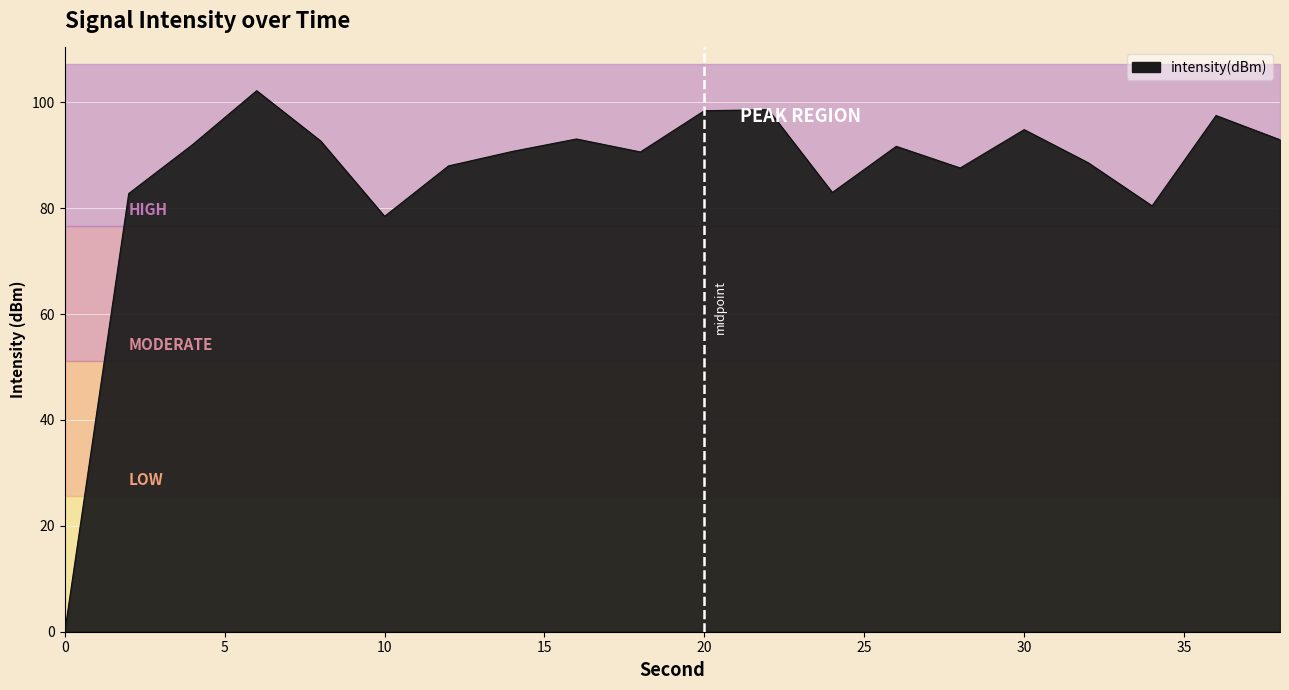

What is the sum of all values?

1724.4